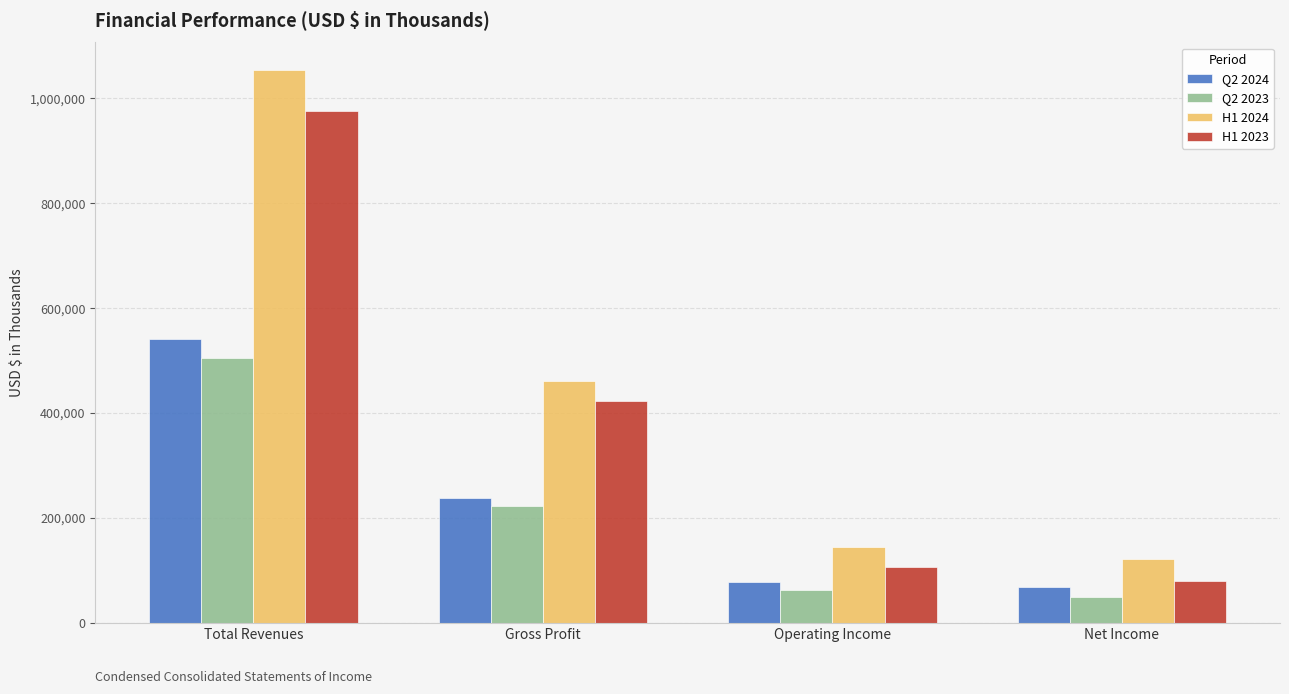

True or false: H1 2023 has a value of 976133 at Total Revenues.

True